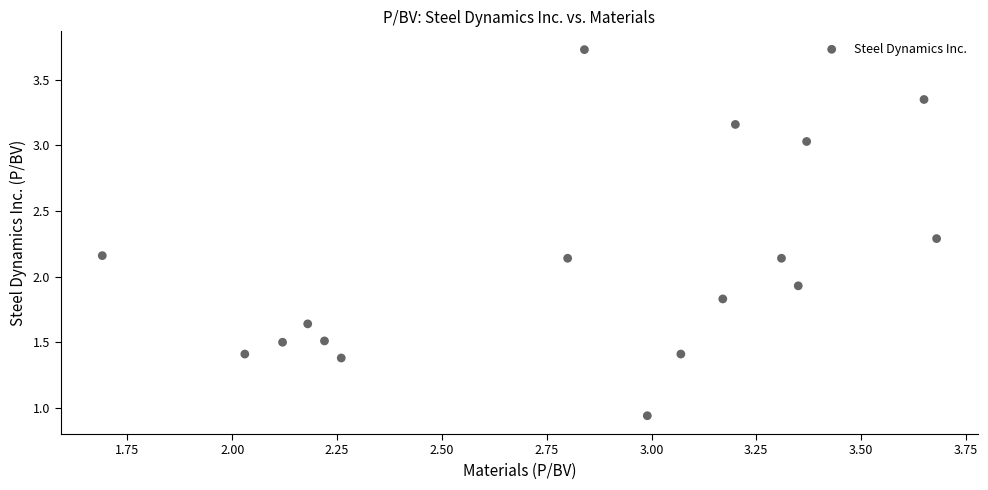

What is the range of Y values (max minus min)?

2.8